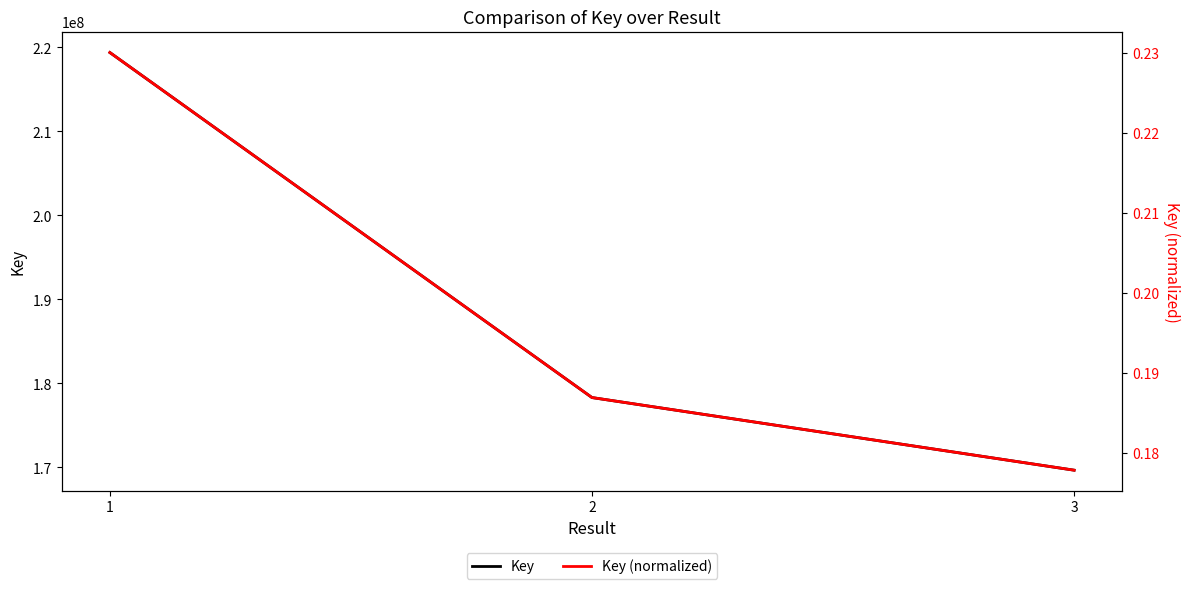

What is the average value of the Key (normalized) series?

0.2